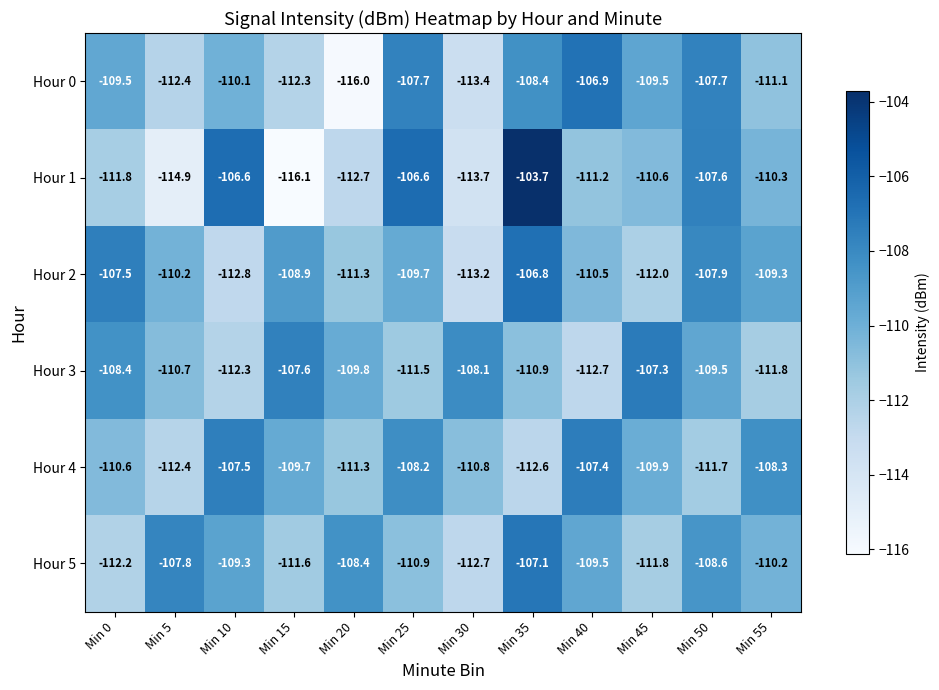

What is the difference between the second highest and second lowest values in the Hour 0 series?

5.7